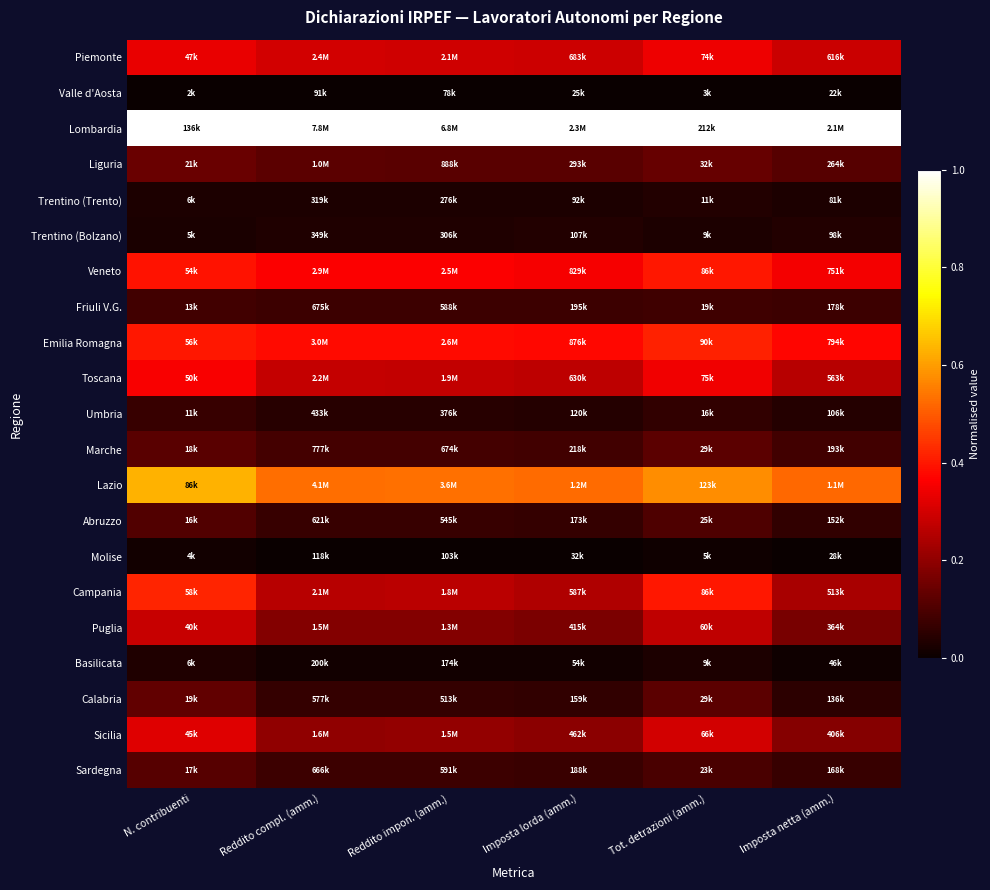

Which label corresponds to the smallest value in the chart?

N. contribuenti